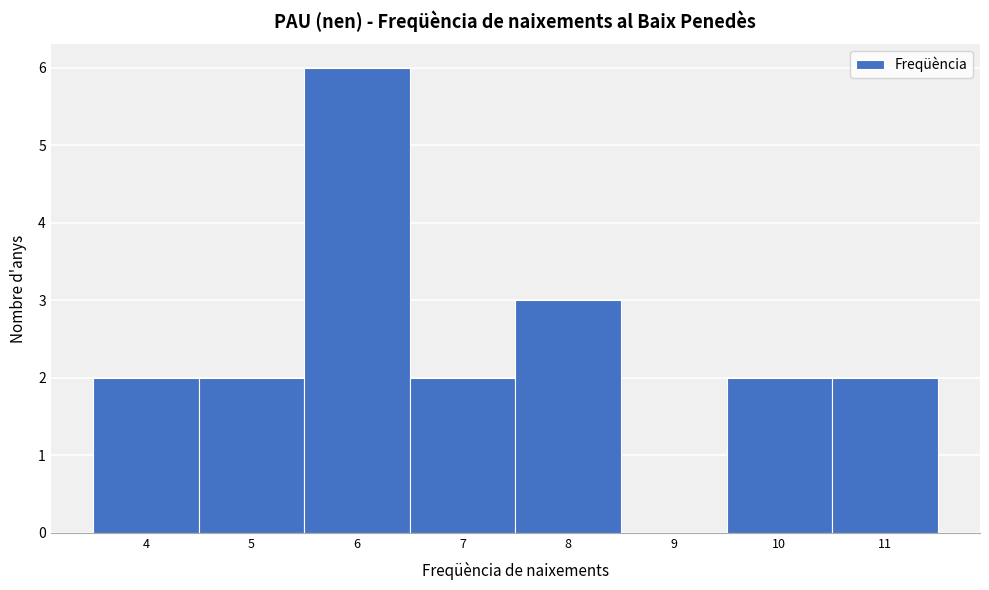

What is the height of the bar covering 6.5 to 7.5 on the x-axis? The values are not printed on the chart, so give them approximately, as read against the axis.

2